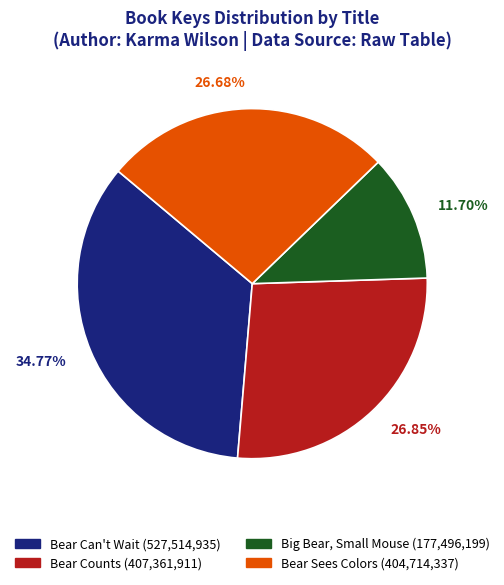

Which slice is the smallest?

Big Bear, Small Mouse